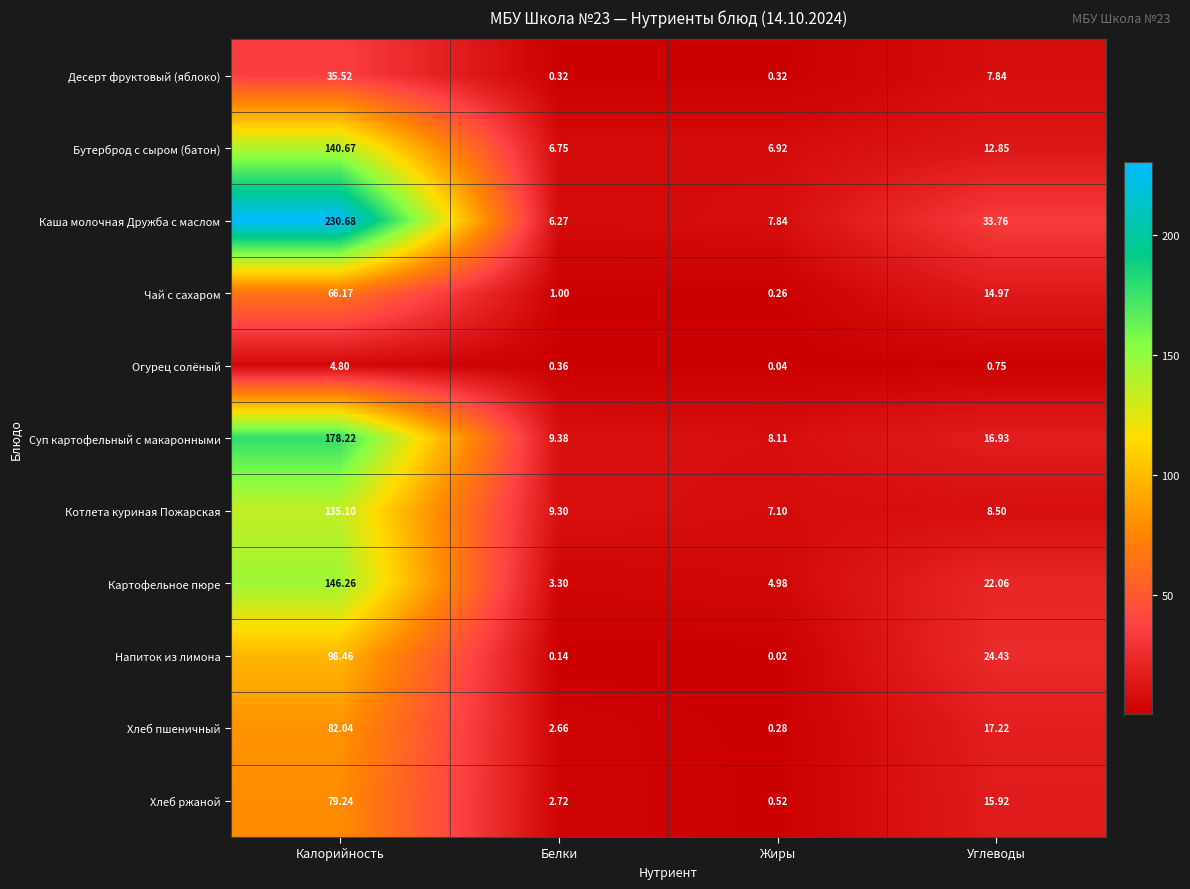

At Жиры, list the series in order from smallest to largest.

Напиток из лимона, Огурец солёный, Чай с сахаром, Хлеб пшеничный, Десерт фруктовый (яблоко), Хлеб ржаной, Картофельное пюре, Бутерброд с сыром (батон), Котлета куриная Пожарская, Каша молочная Дружба с маслом, Суп картофельный с макаронными